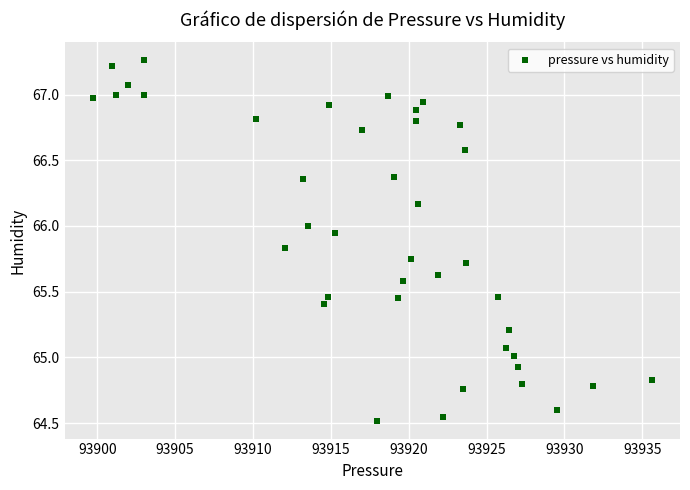

What is the range of X values (max minus min)?

35.9